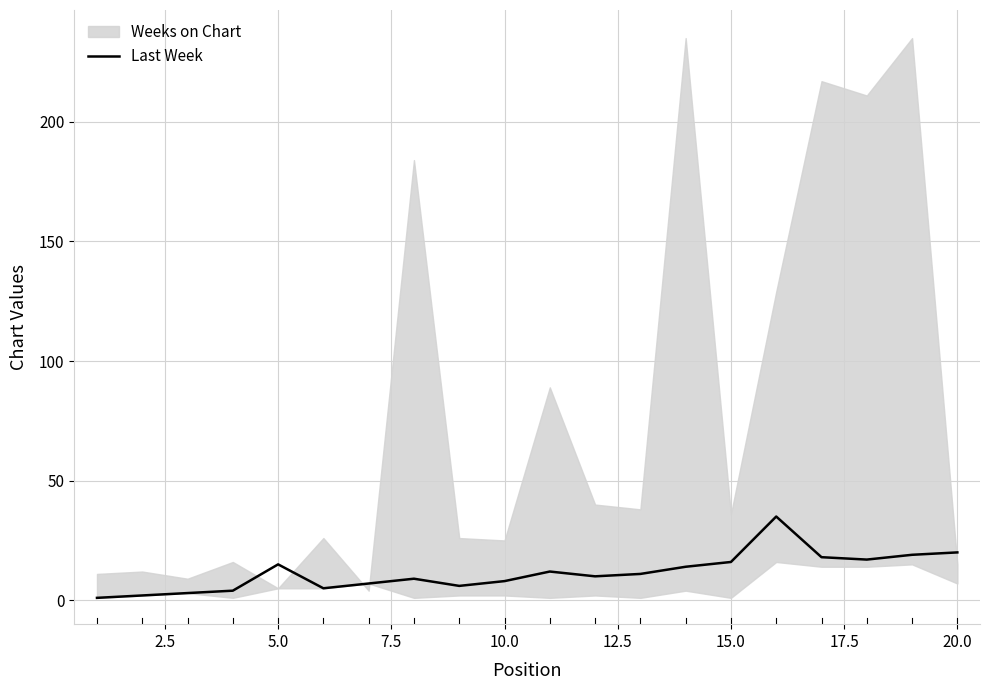

What is the highest value of the Last Week series?

35